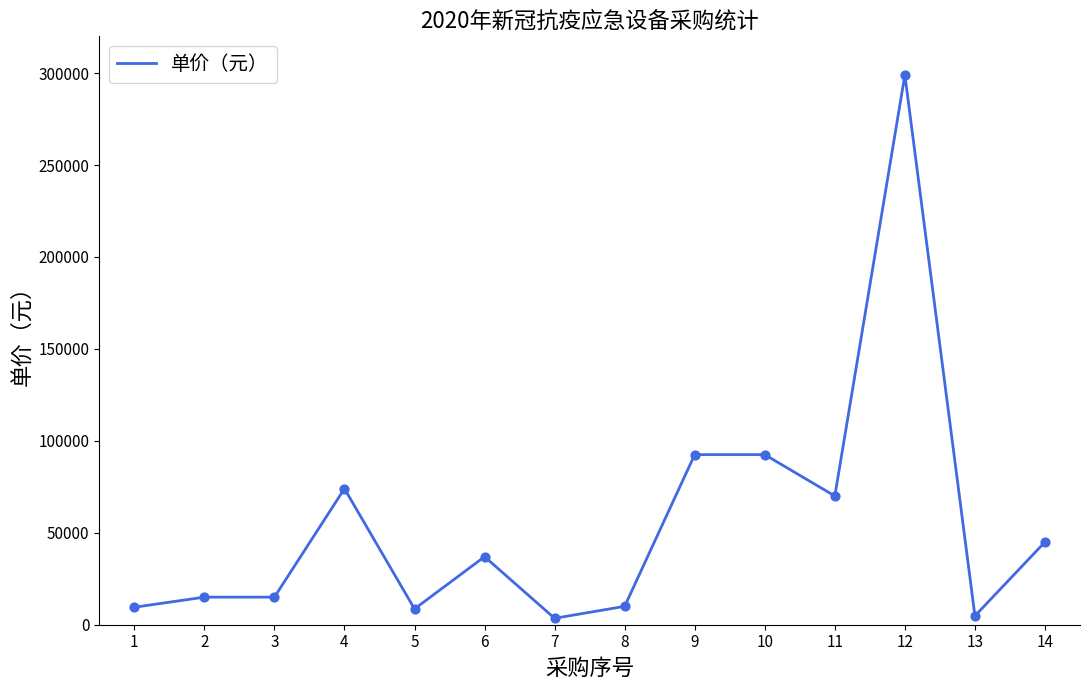

What is the ratio of the value at 4 to the value at 1?

7.8